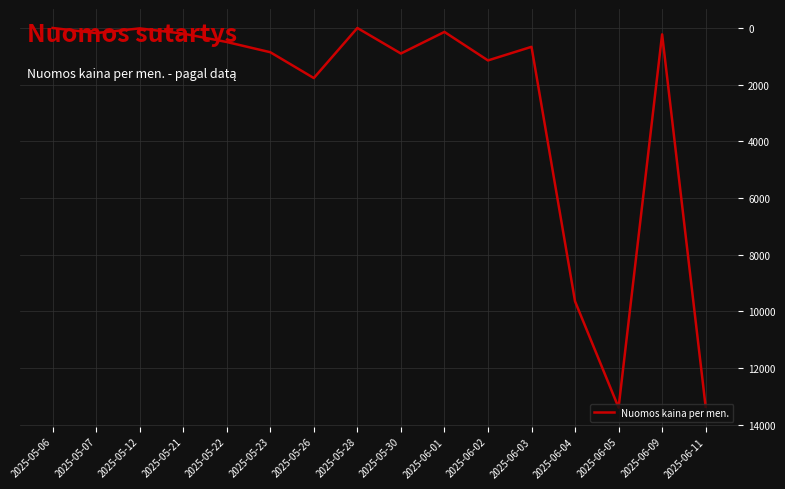

What position from the left is 2025-05-26?

7